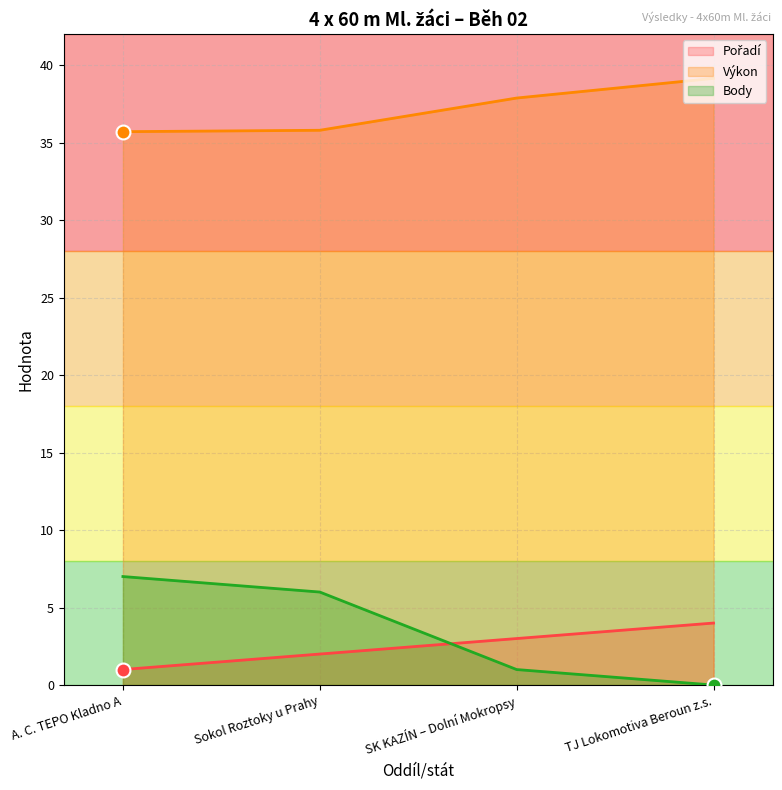

What is the difference between the maximum and minimum values in the Pořadí series?

3.0